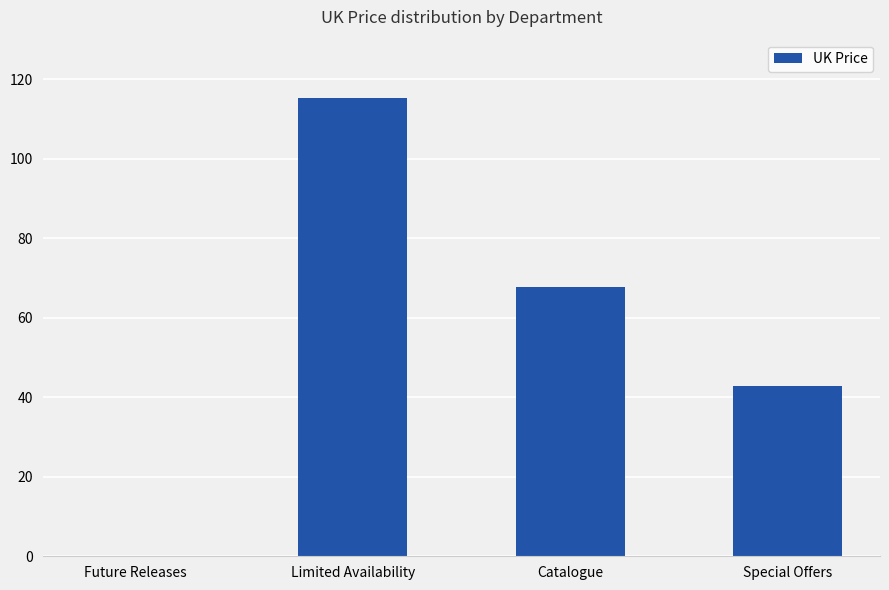

True or false: the data shows 26.6 at Special Offers.

False